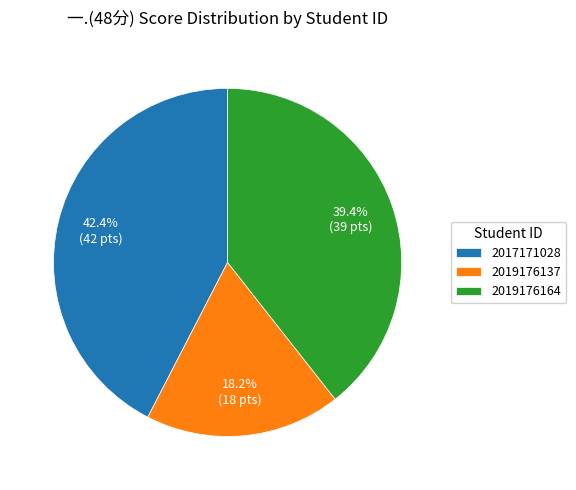

Rank the categories by value from highest to lowest.

2017171028, 2019176164, 2019176137